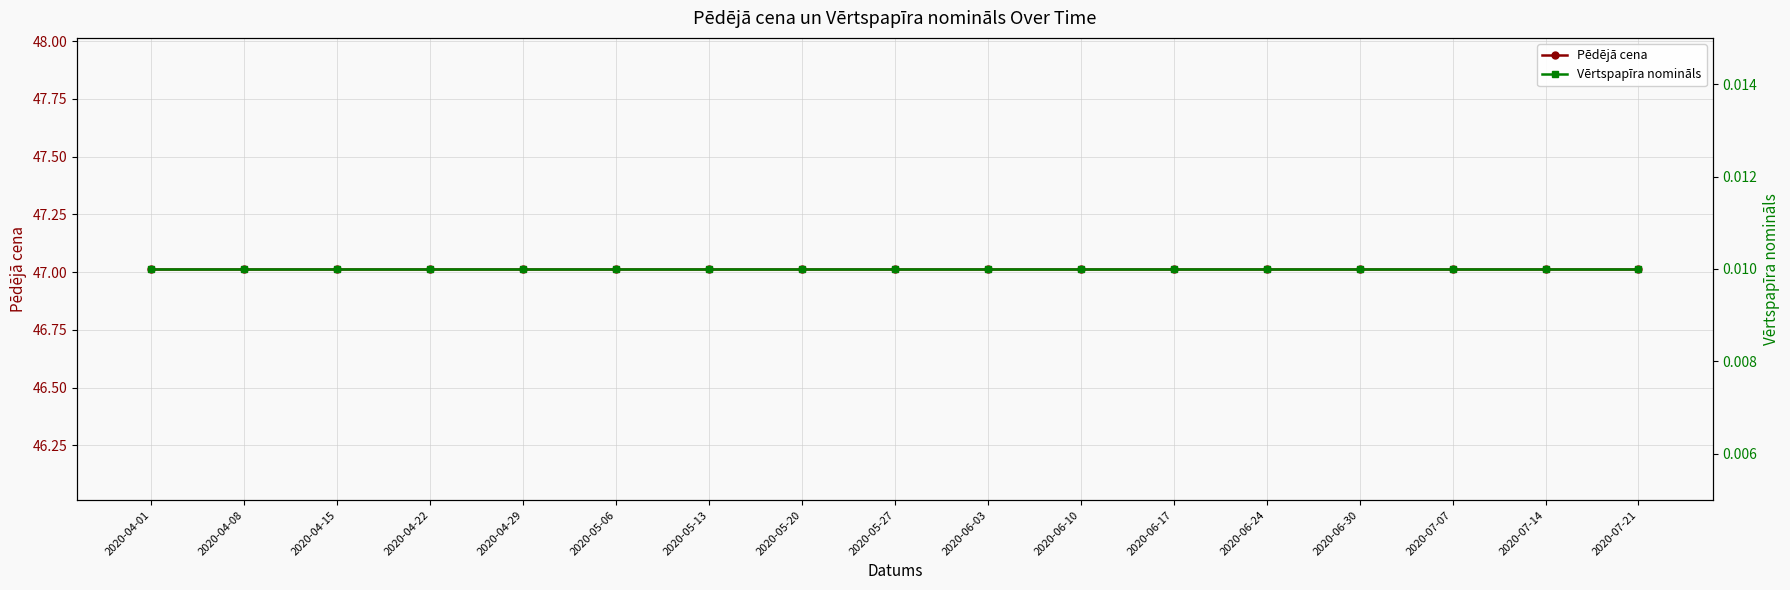

Which series has the largest range (max minus min)?

Pēdējā cena